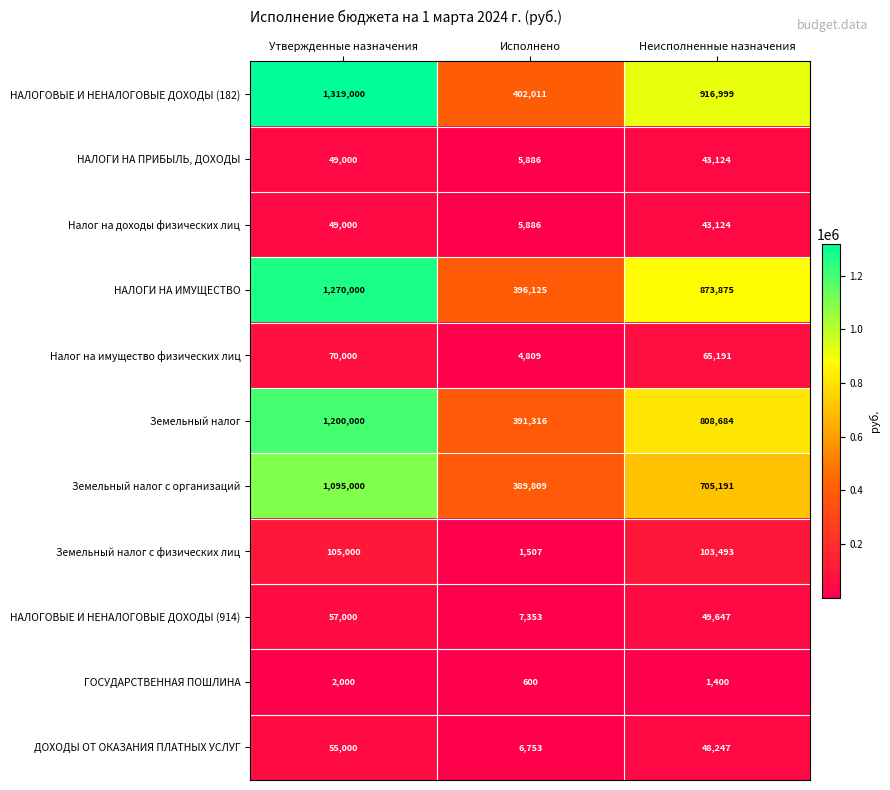

At which label does Земельный налог с физических лиц reach its peak?

Утвержденные назначения